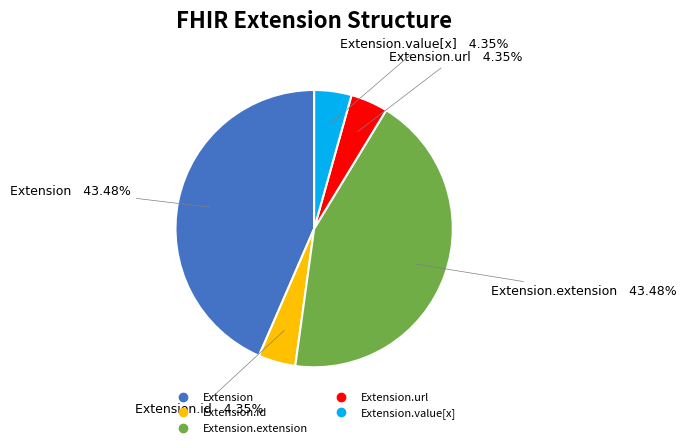

Is there any slice that represents more than half of the pie?

No